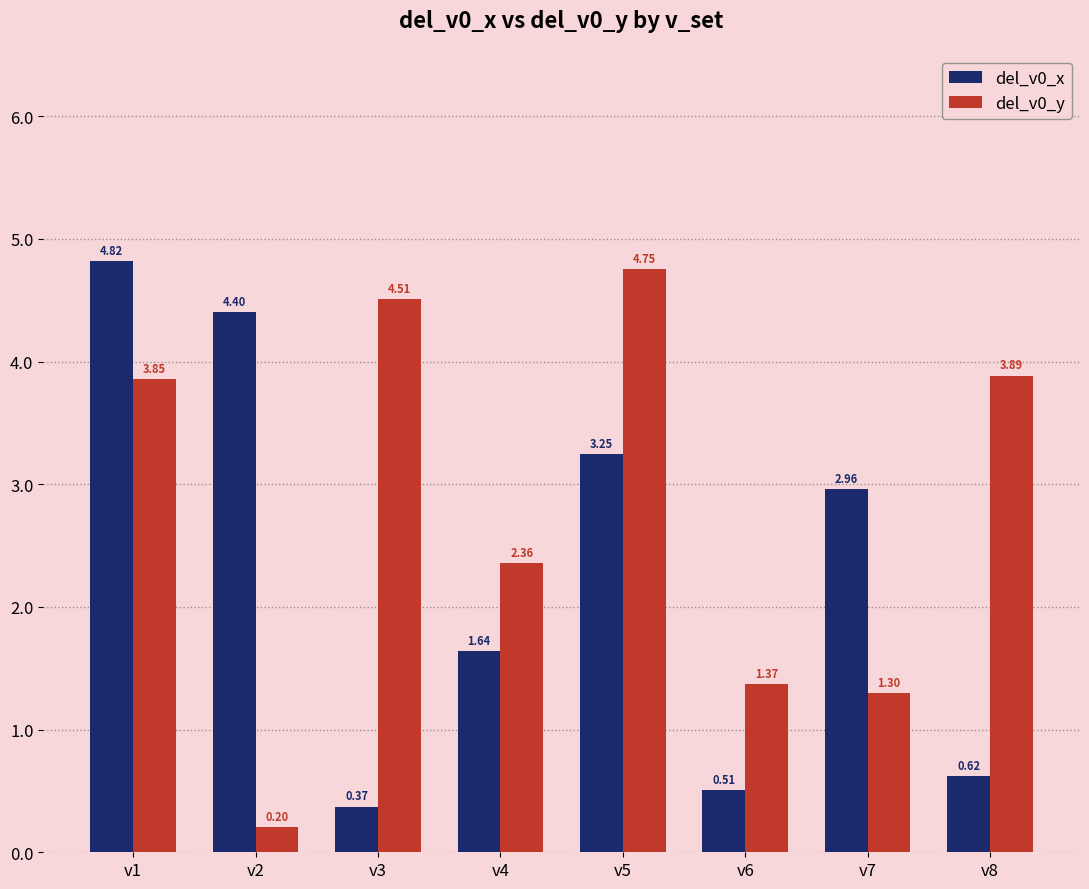

Is the value of del_v0_y at v1 greater than the value of del_v0_x at v1?

No